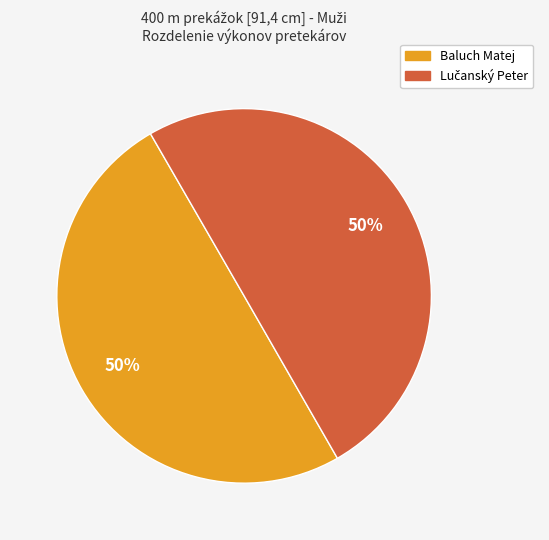

To the nearest percent, what is the average slice percentage?

50%